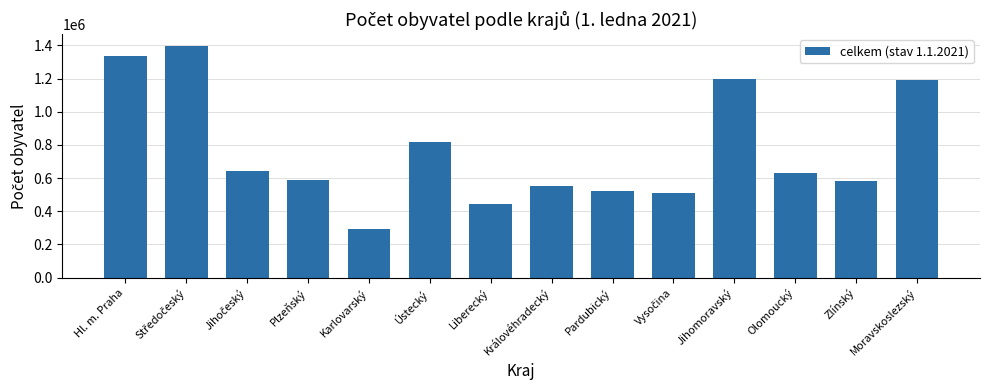

Read the value at Moravskoslezský, to the nearest 50.

1192850